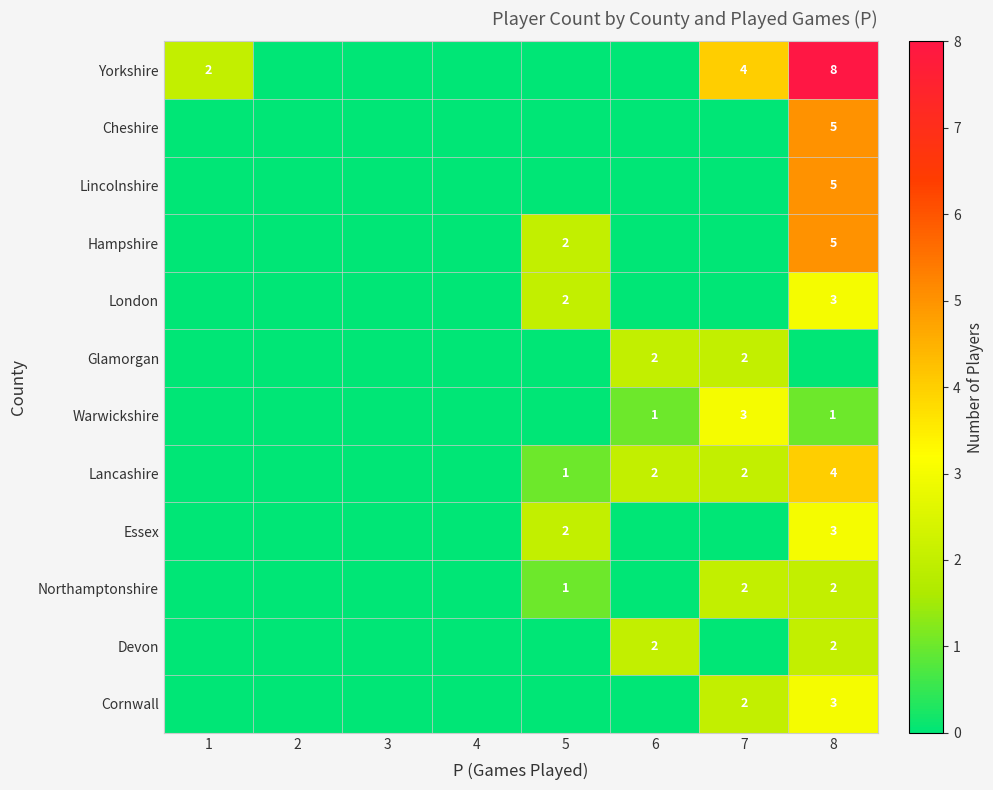

The Hampshire series shows 7 at 8. True or false?

False